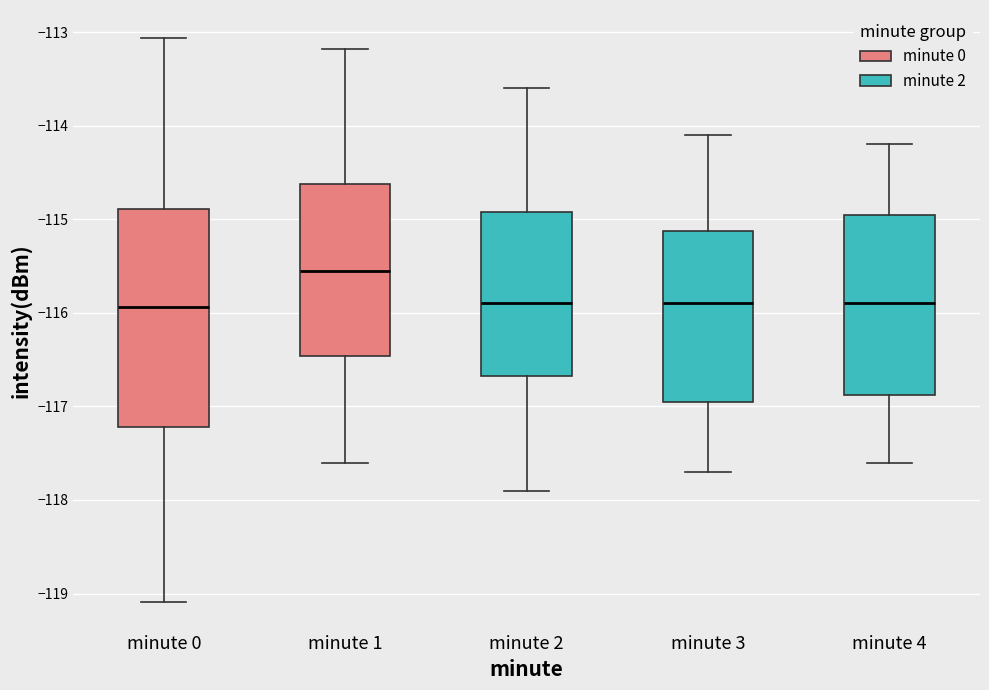

Reading left to right, read every box against the y-axis: the position of its median line, the range the box covers, and the ends of its whiskers. The values are not printed on the chart, so give them approximately, as read against the axis.

minute 0: median -115.9, box -117.2 to -114.9, whiskers -119.1 to -113.1
minute 1: median -115.5, box -116.5 to -114.6, whiskers -117.6 to -113.2
minute 2: median -115.9, box -116.7 to -114.9, whiskers -117.9 to -113.6
minute 3: median -115.9, box -116.9 to -115.1, whiskers -117.7 to -114.1
minute 4: median -115.9, box -116.9 to -114.9, whiskers -117.6 to -114.2